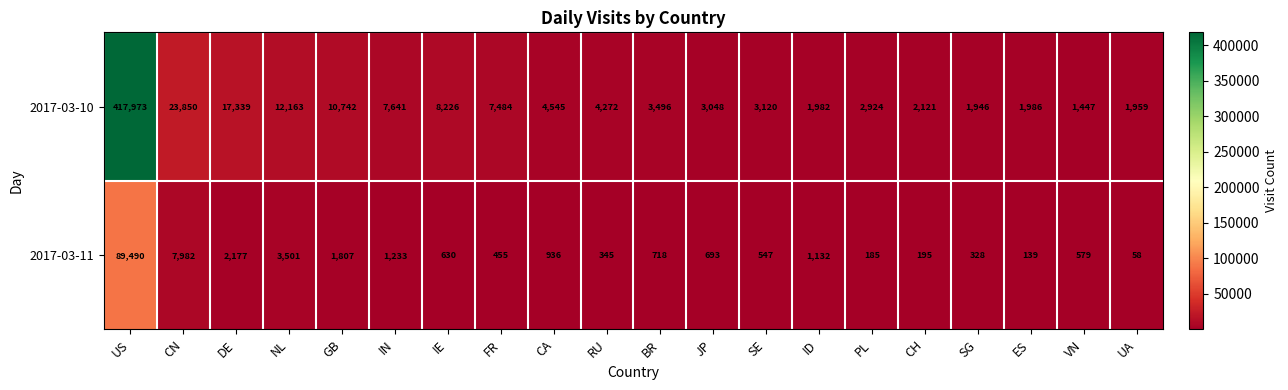

What is the sum of the 2017-03-10 values at CN and CH?

25971